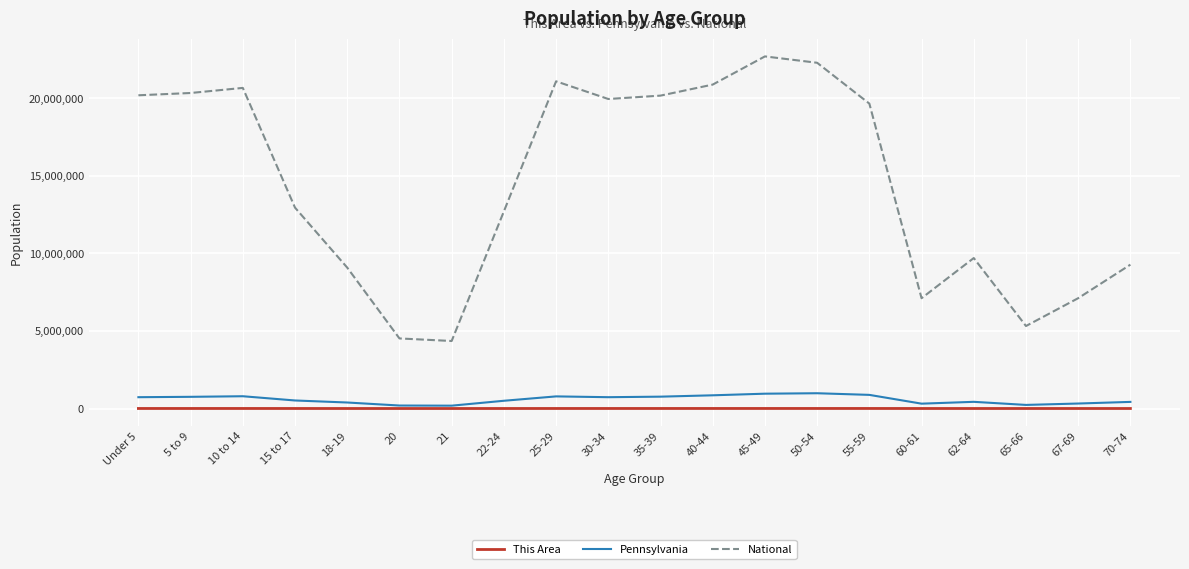

Rank the series at 15 to 17 from lowest to highest value.

This Area, Pennsylvania, National